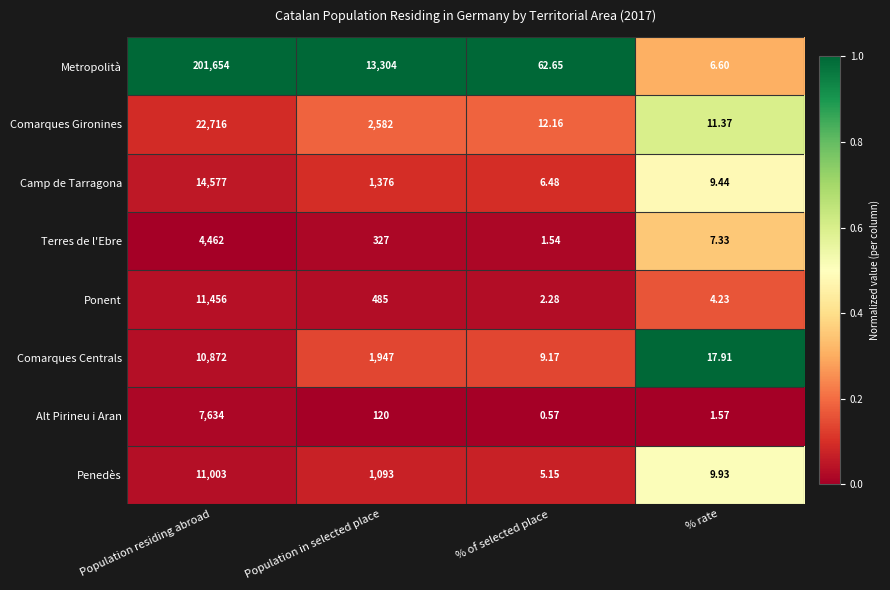

At which category is the sum across all series the highest?

Population residing abroad